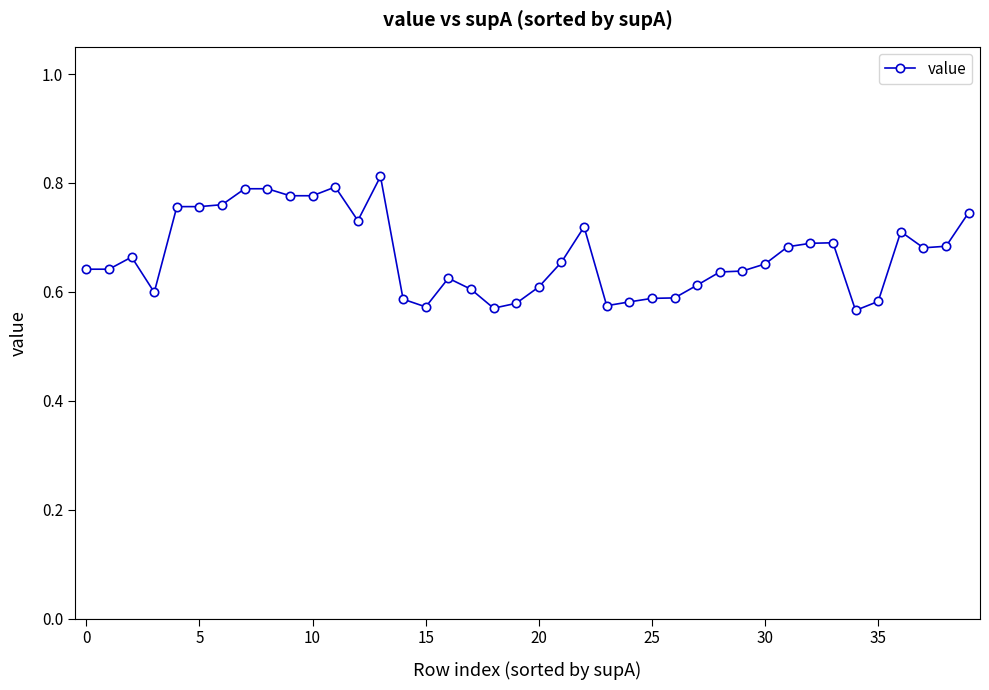

True or false: the data has more than 1 interior local peaks.

True